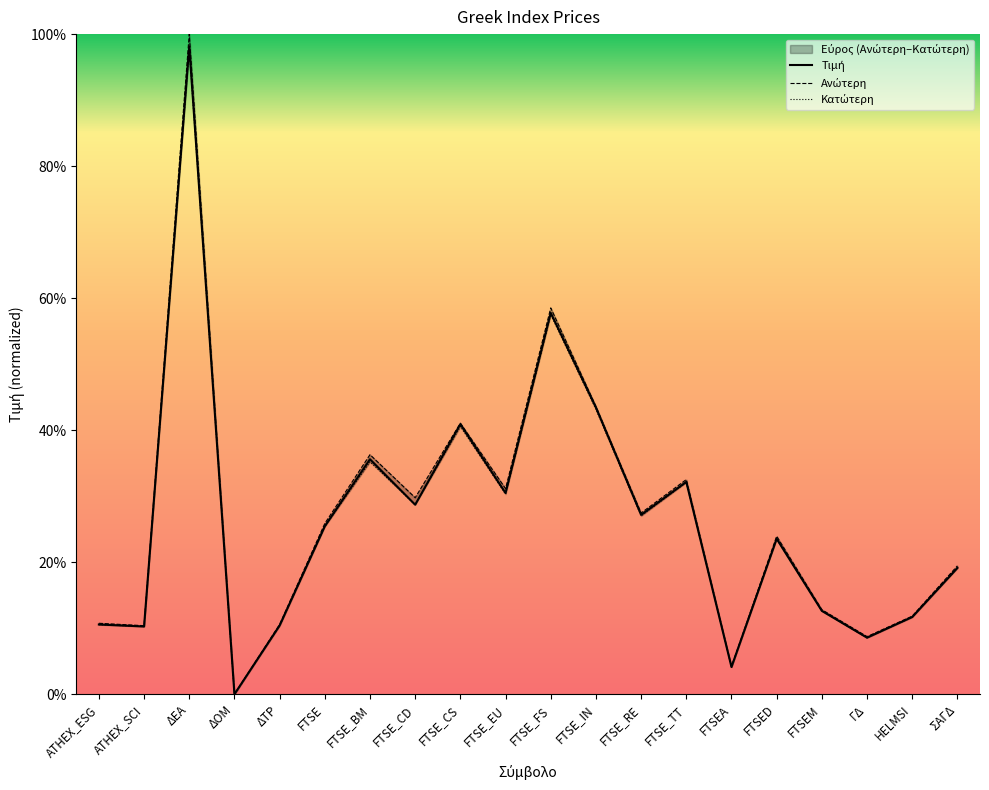

True or false: Κατώτερη and Τιμή cross at least once.

False